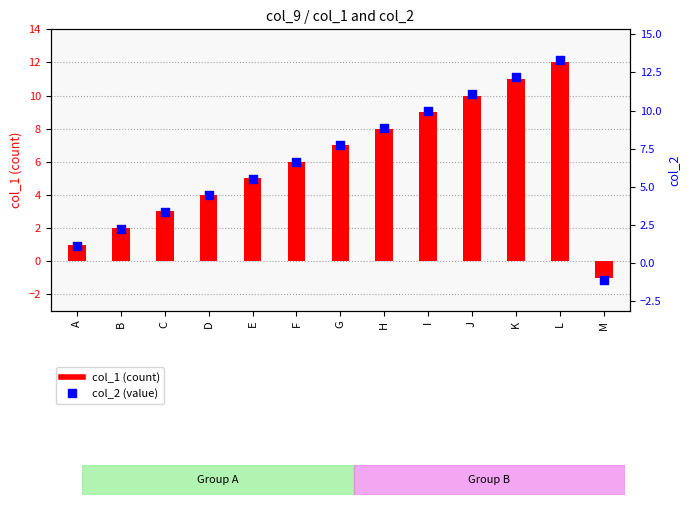

Which series has the largest total across all categories?

col_2